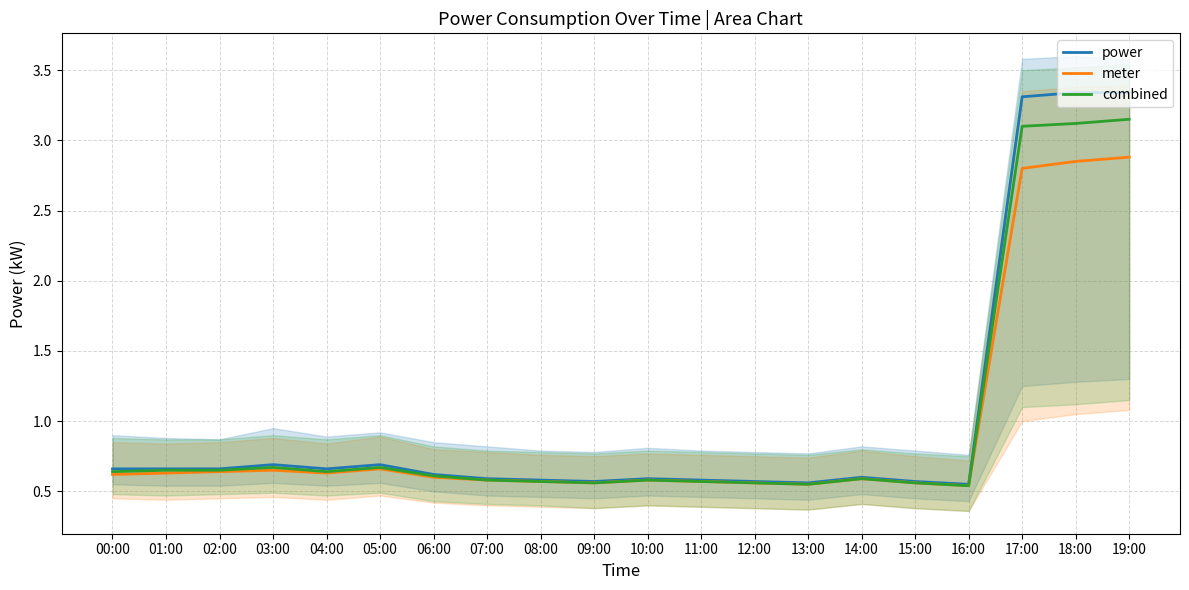

List the series in order of their peak value, highest first.

power, combined, meter